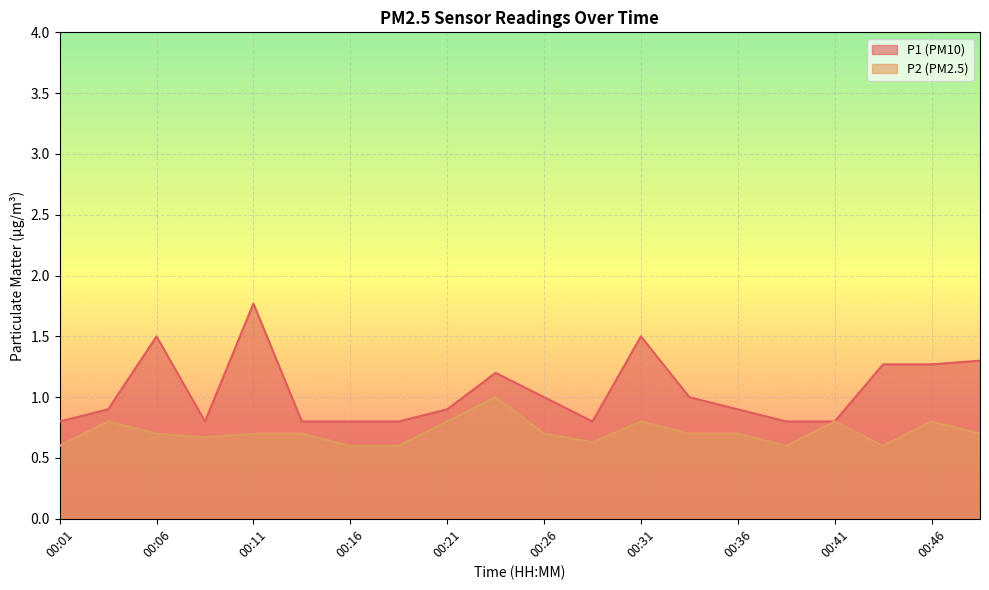

How many lines are shown in the chart?

2